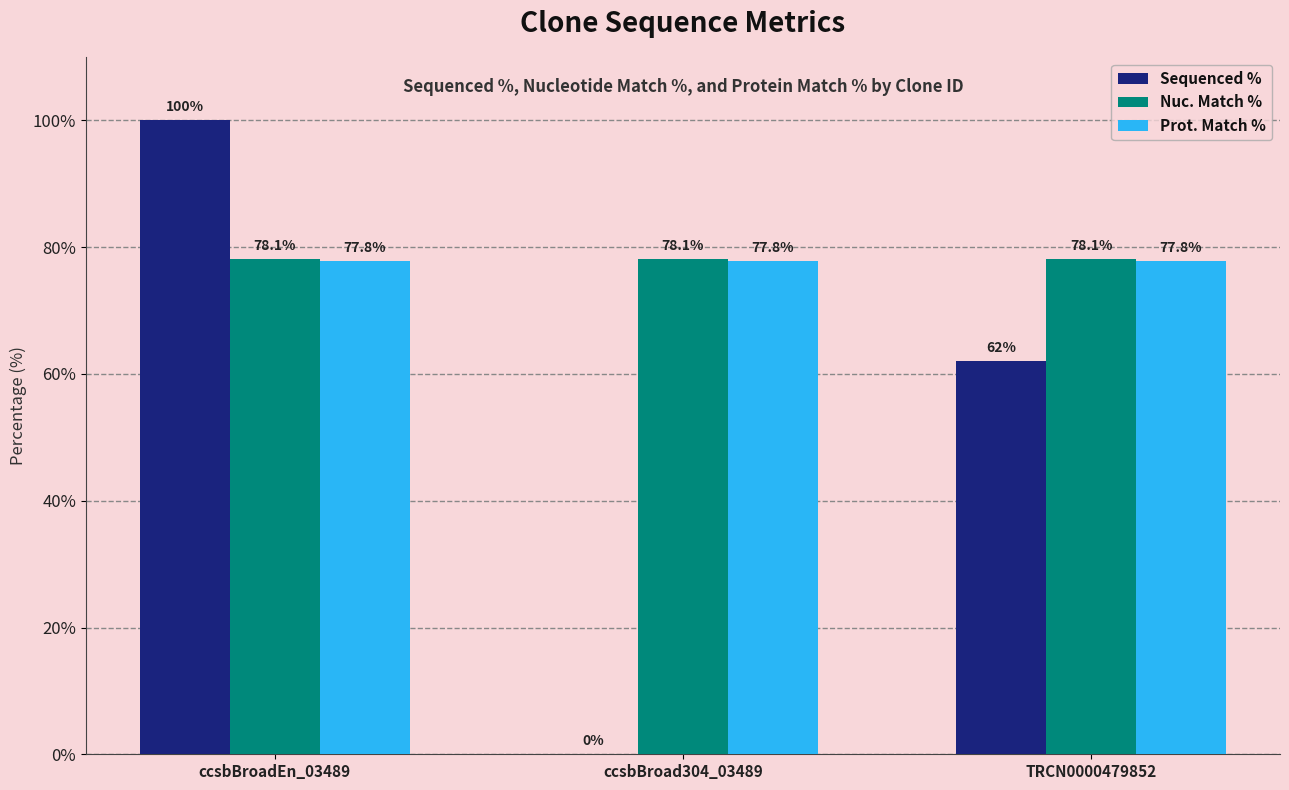

What are all the series names shown in the legend?

Sequenced %, Nuc. Match %, Prot. Match %